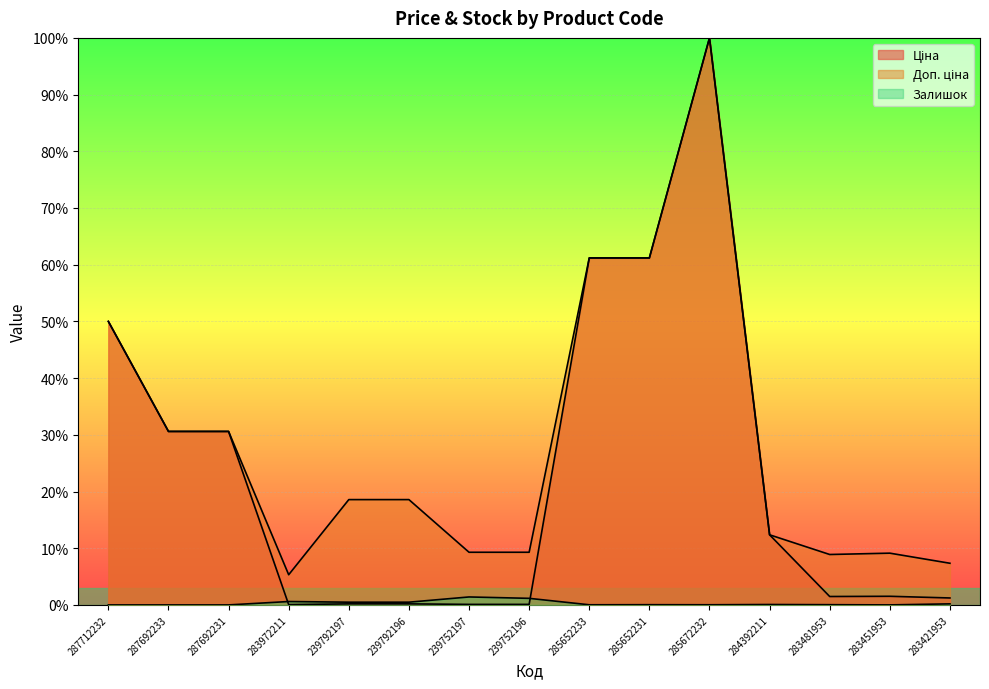

True or false: Залишок has more than 0 points higher than both neighbors.

True